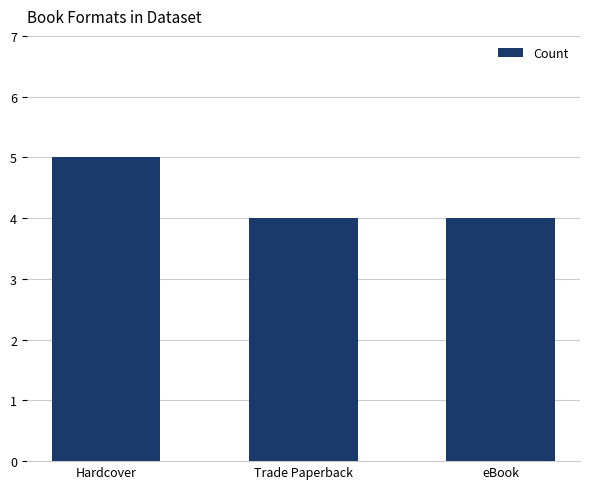

What is the minimum value shown in the chart?

4